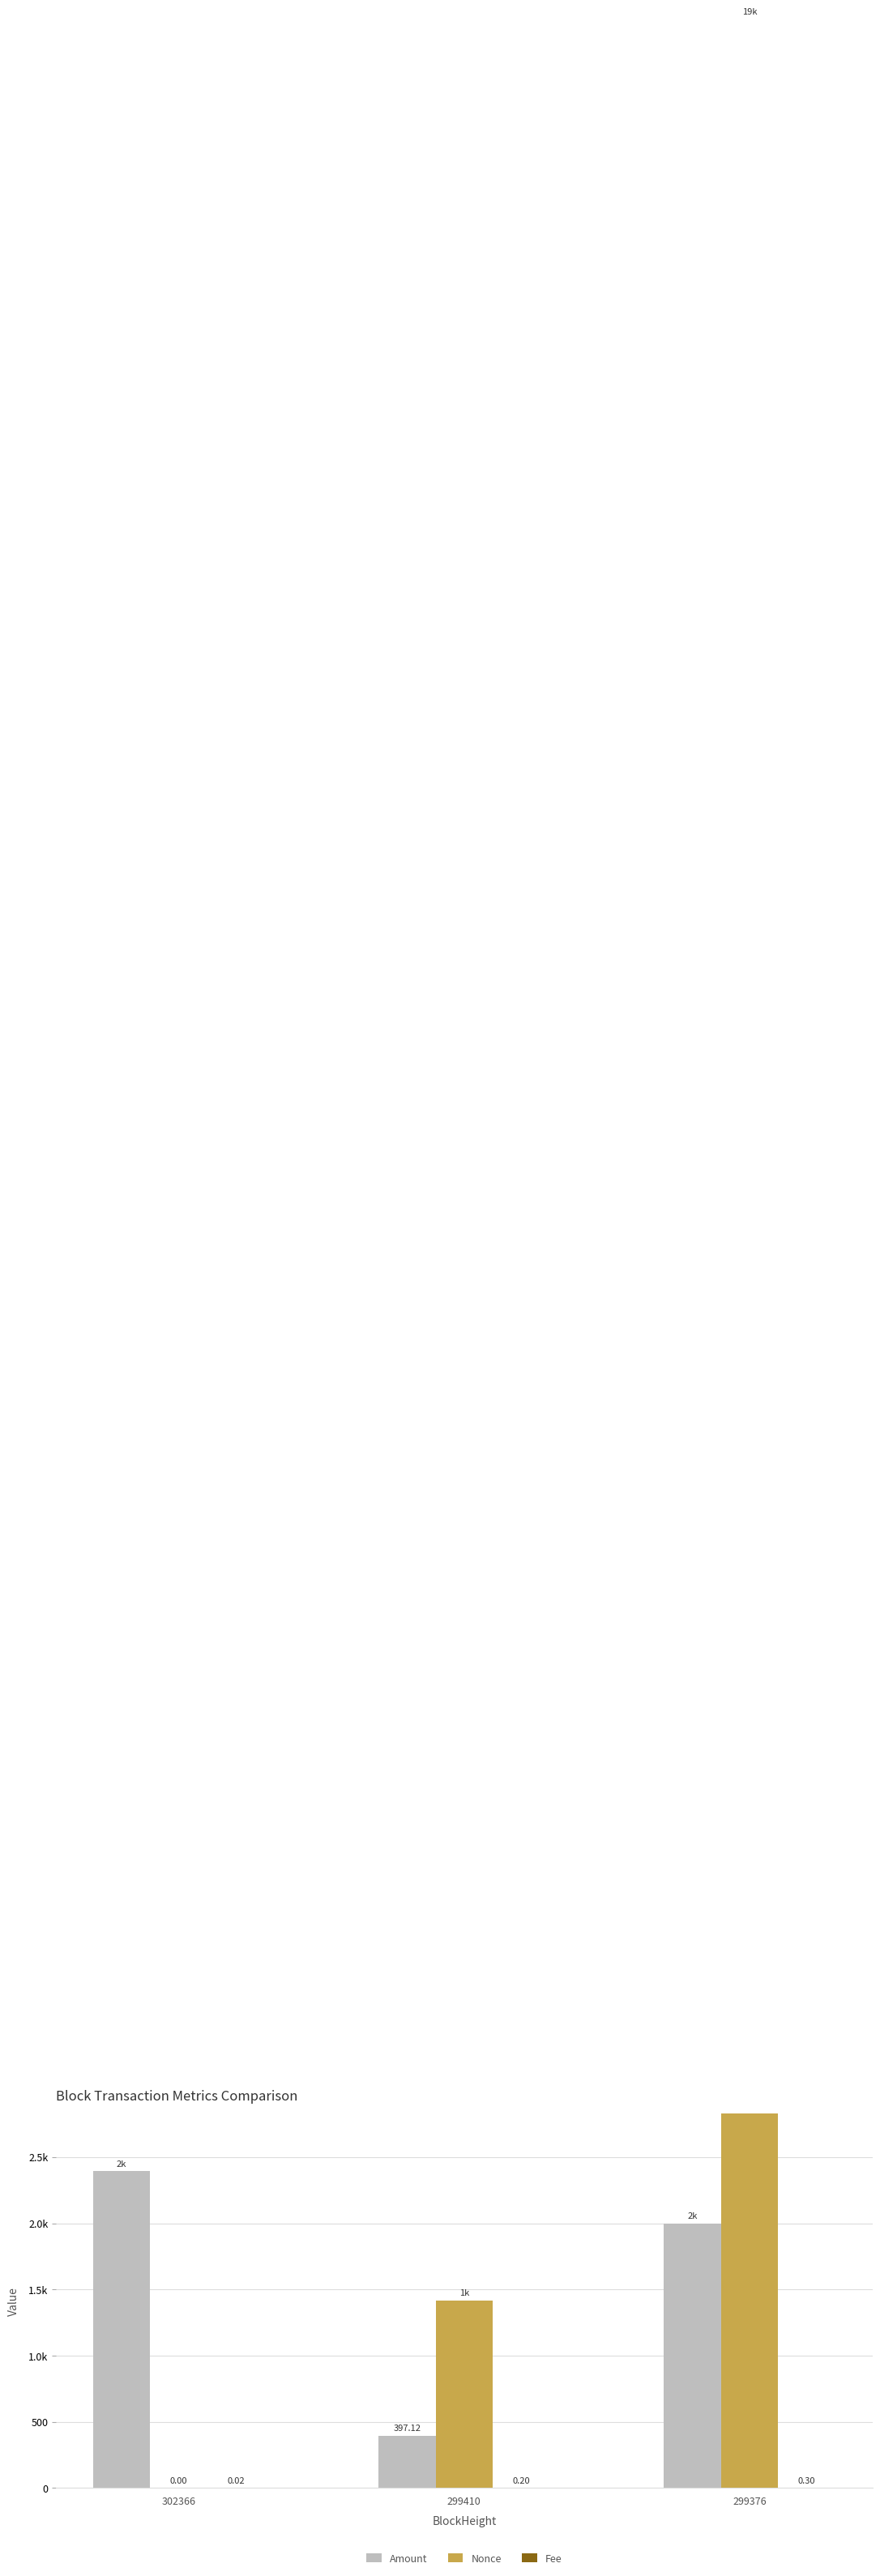

Between 299410 and 299376, which series saw the biggest shift?

Nonce